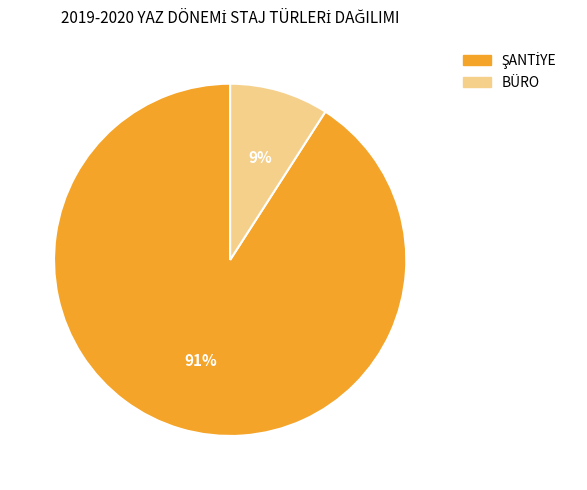

What percentage is the BÜRO slice, to the nearest percent?

9%